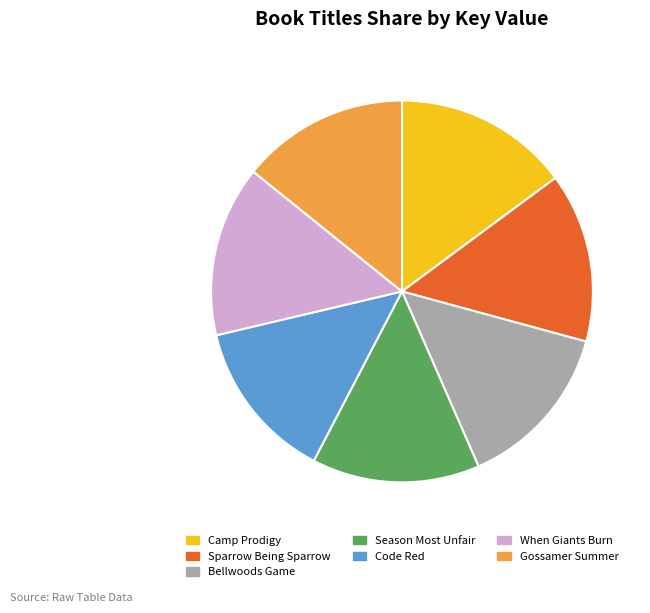

Is the sum of Season Most Unfair and When Giants Burn greater than half?

No